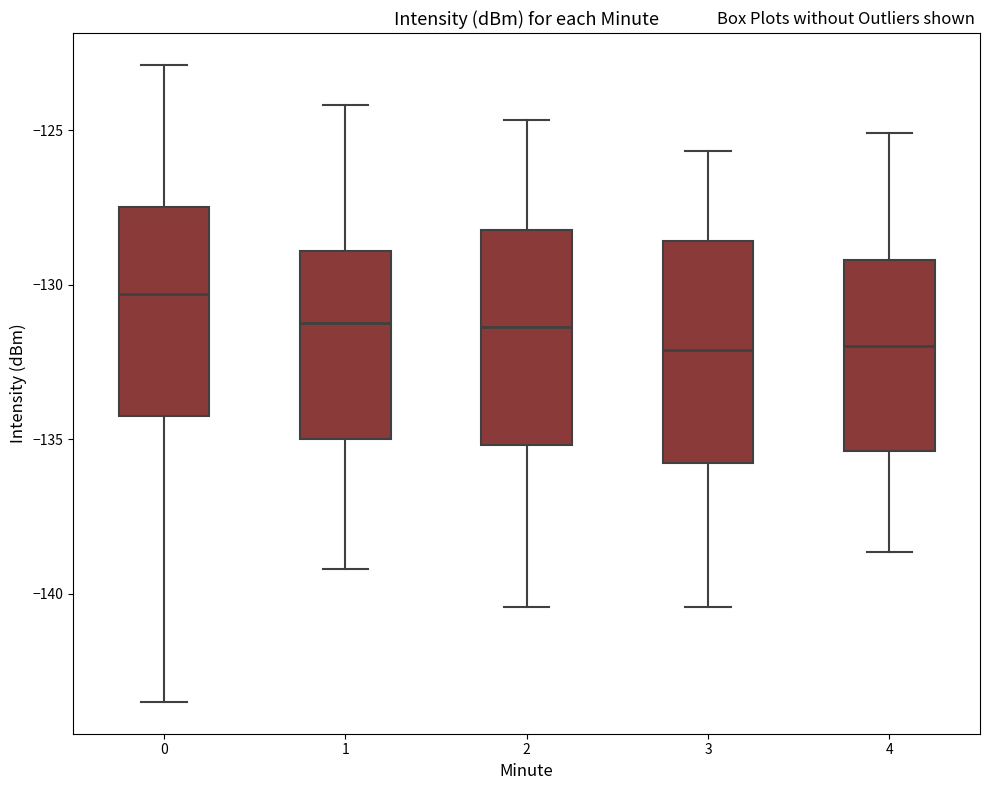

Reading left to right, transcribe this box plot: for each box, give where its median line is, the range the box spans, and where its two whiskers end, as read against the y-axis. The values are not printed on the chart, so give them approximately, as read against the axis.

0: median -130.5, box -134.5 to -127.5, whiskers -143.5 to -123.0
1: median -131.0, box -135.0 to -129.0, whiskers -139.0 to -124.0
2: median -131.5, box -135.0 to -128.0, whiskers -140.5 to -124.5
3: median -132.0, box -136.0 to -128.5, whiskers -140.5 to -125.5
4: median -132.0, box -135.5 to -129.0, whiskers -138.5 to -125.0